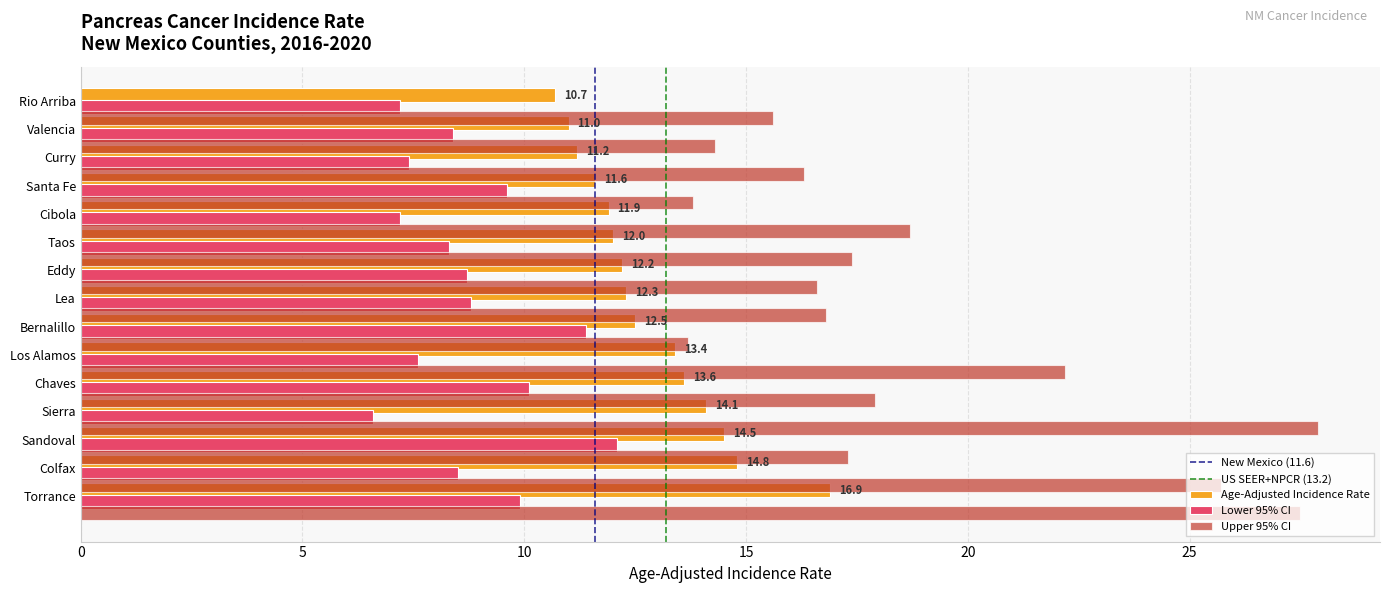

What value does the Upper 95% CI series have at Los Alamos?

13.7